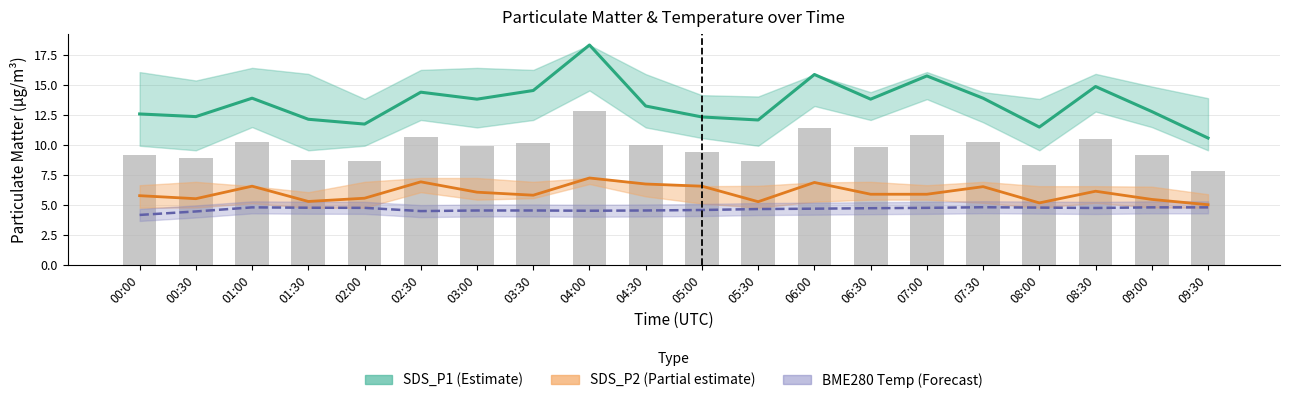

At which label is SDS_P1 (Estimate) closest to 14?

01:00